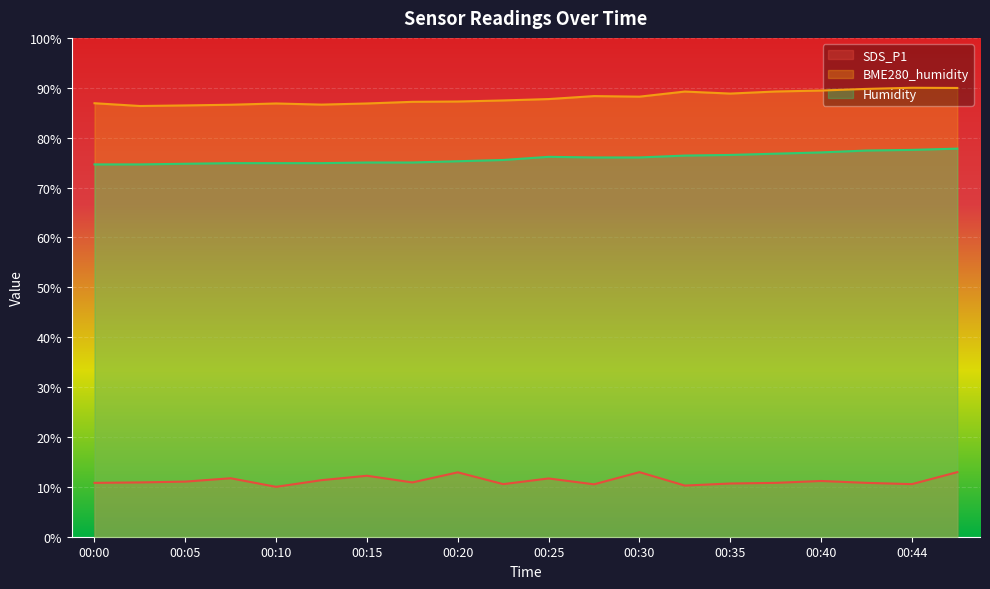

True or false: SDS_P1 and BME280_humidity intersect in this chart.

False